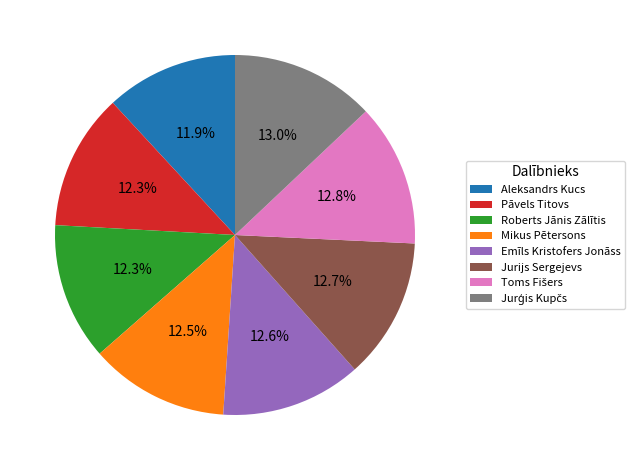

Does Roberts Jānis Zālītis account for over 50% of the chart?

No